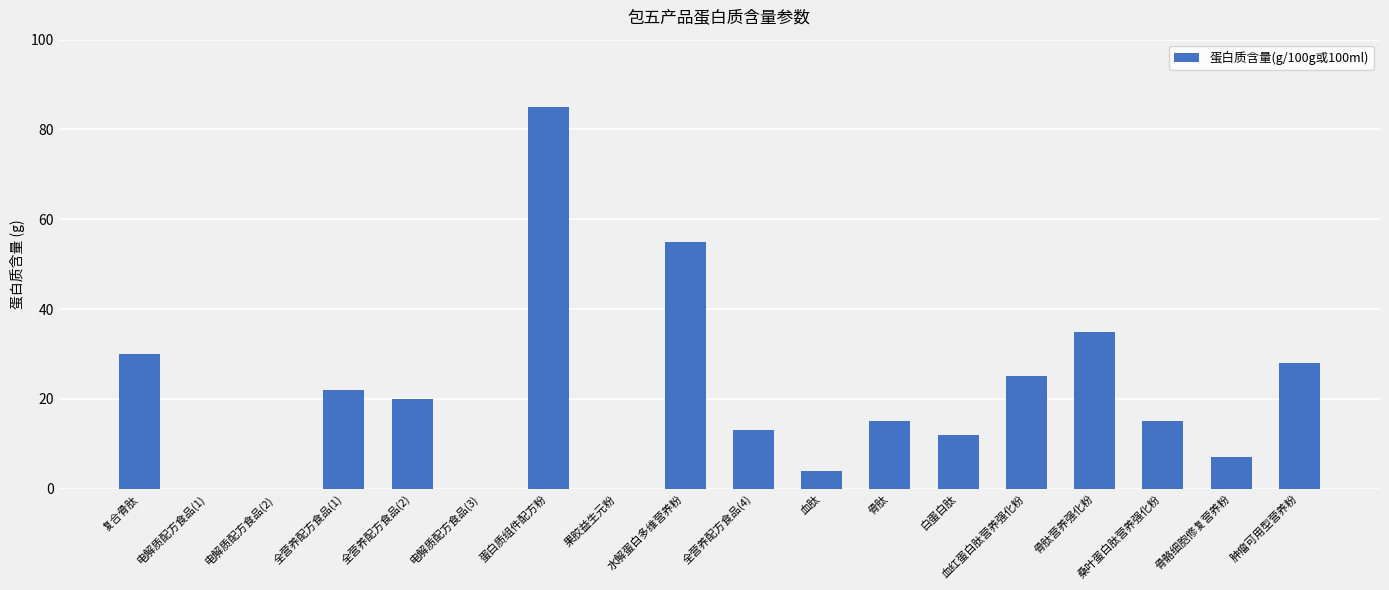

What is the ratio of the value at 血红蛋白肽营养强化粉 to the value at 肿瘤可用型营养粉?

0.9